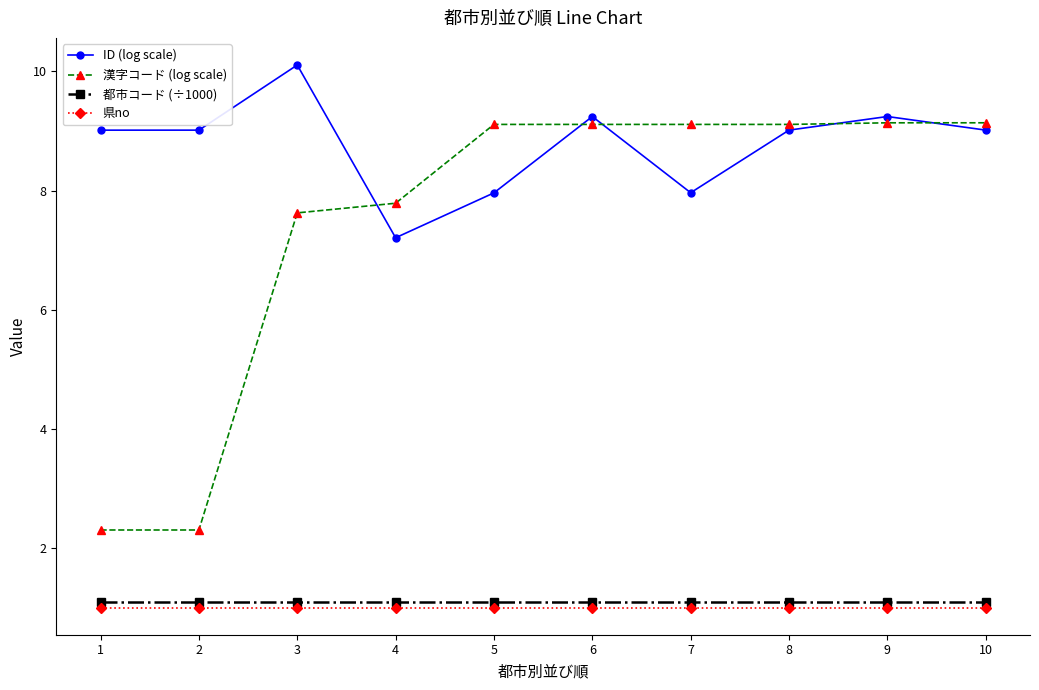

True or false: 都市コード (÷1000) has a value of 0.3 at 10.

False